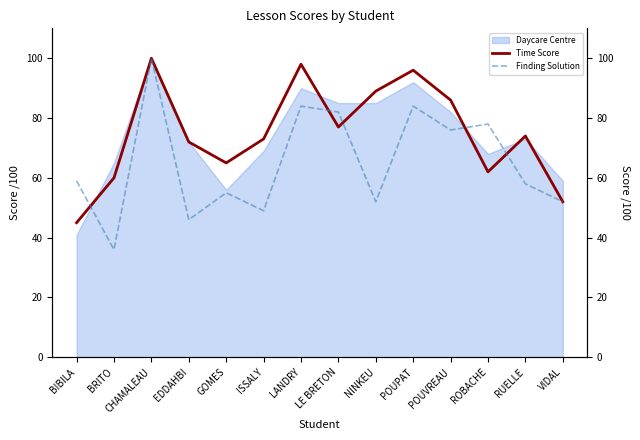

How many times do Time Score and Finding Solution cross each other?

5